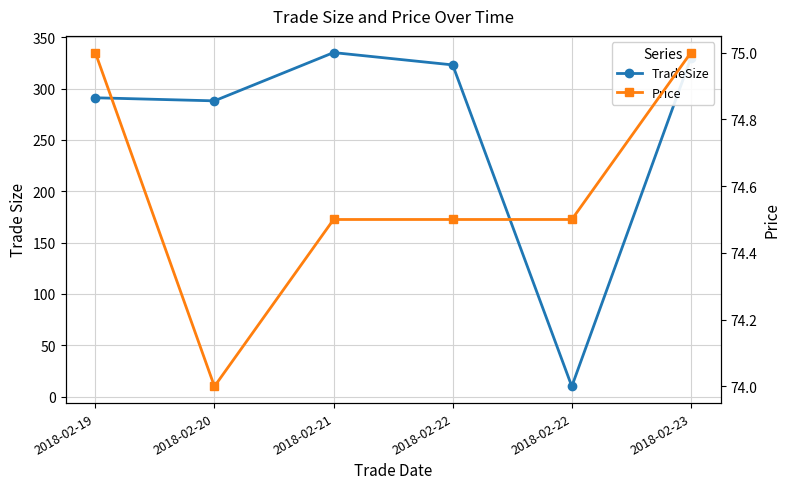

What is the total value across all series at 2018-02-20?

362.0